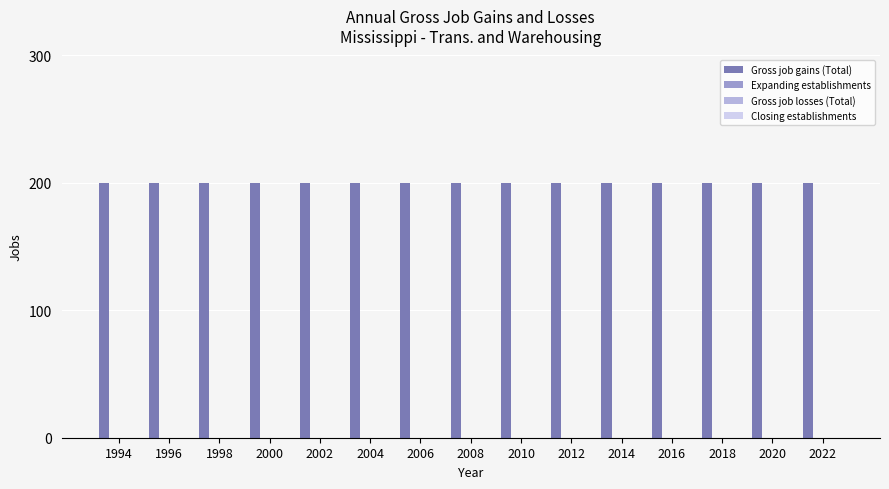

At which category is the sum across all series the highest?

1994